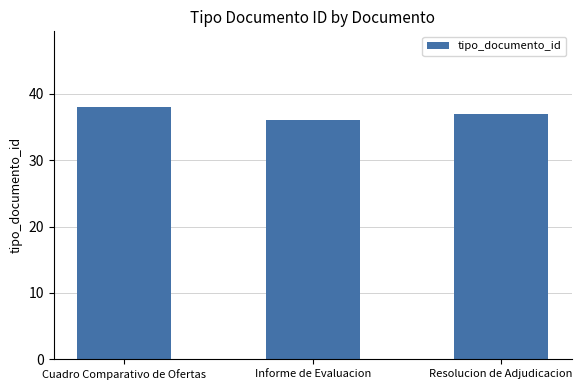

At which category does the chart reach its minimum across all series?

Informe de Evaluacion